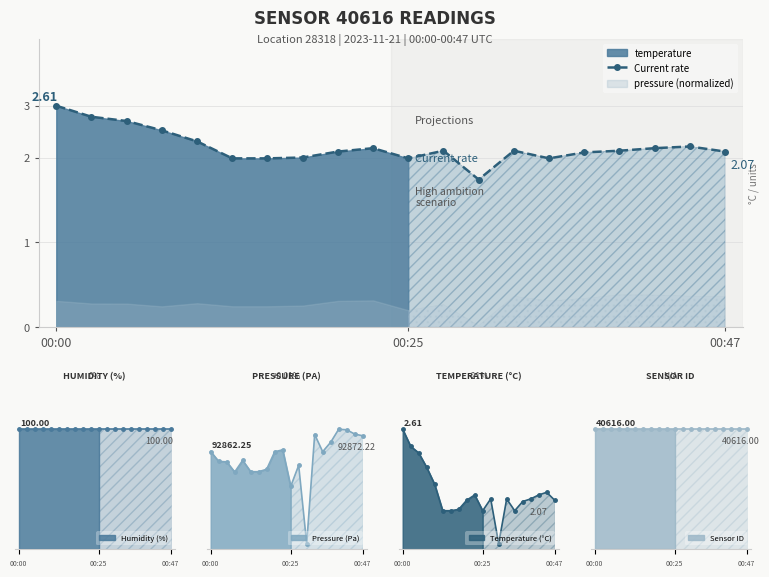

True or false: the data shows 2.9 at 17.

False